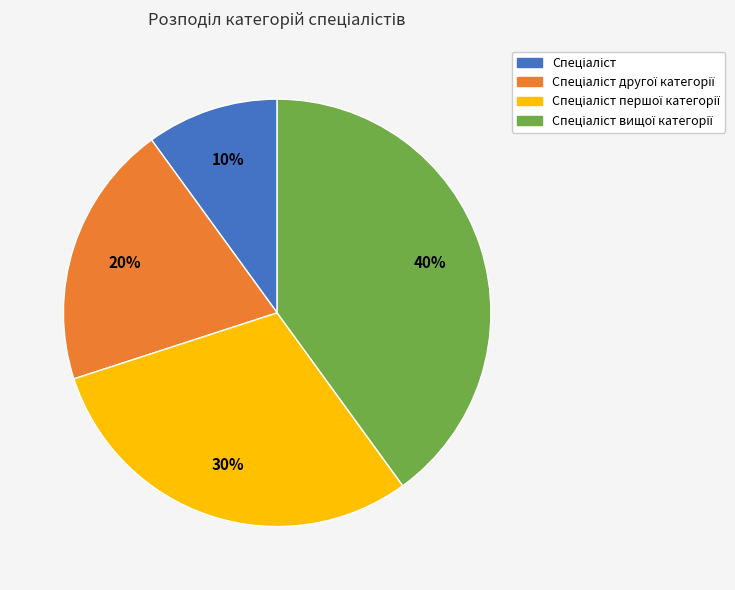

To the nearest percent, what is the average slice percentage?

25%